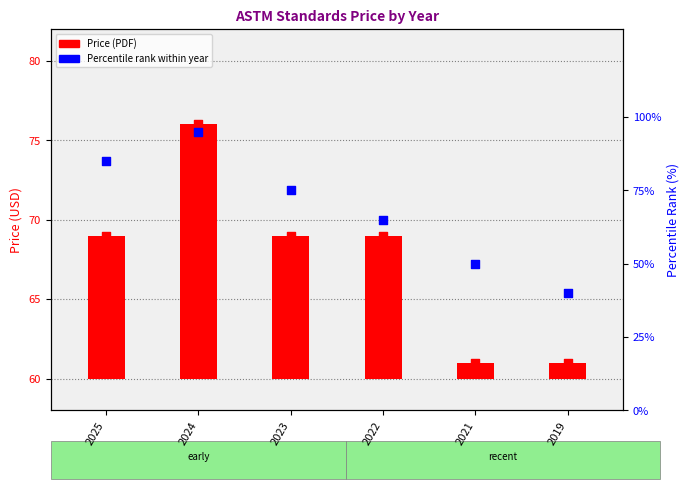

Is the value of Price (PDF) marker at 2023 greater than the value of Percentile rank within year at 2023?

No